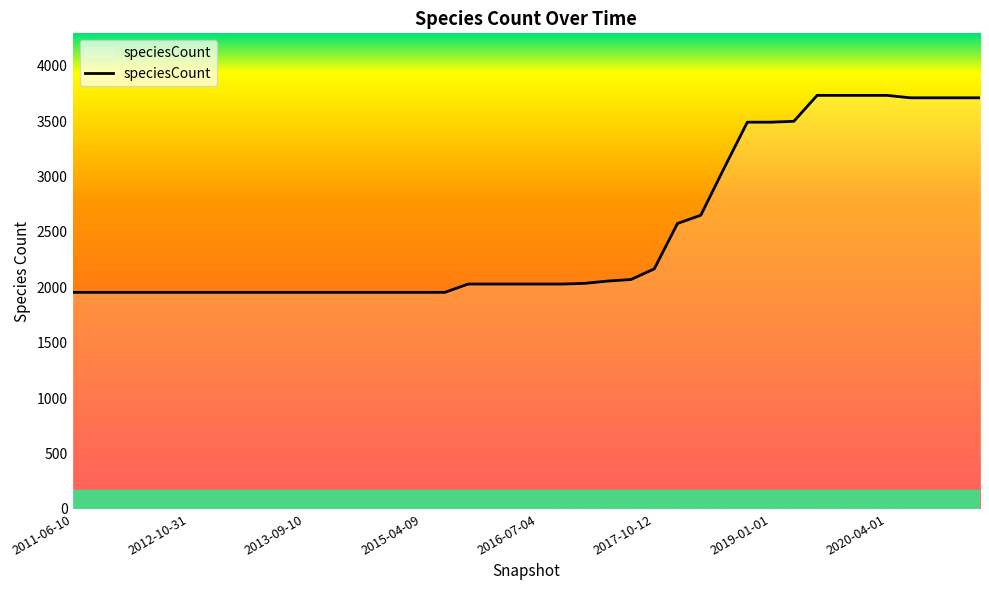

What is the minimum value shown in the chart?

1955